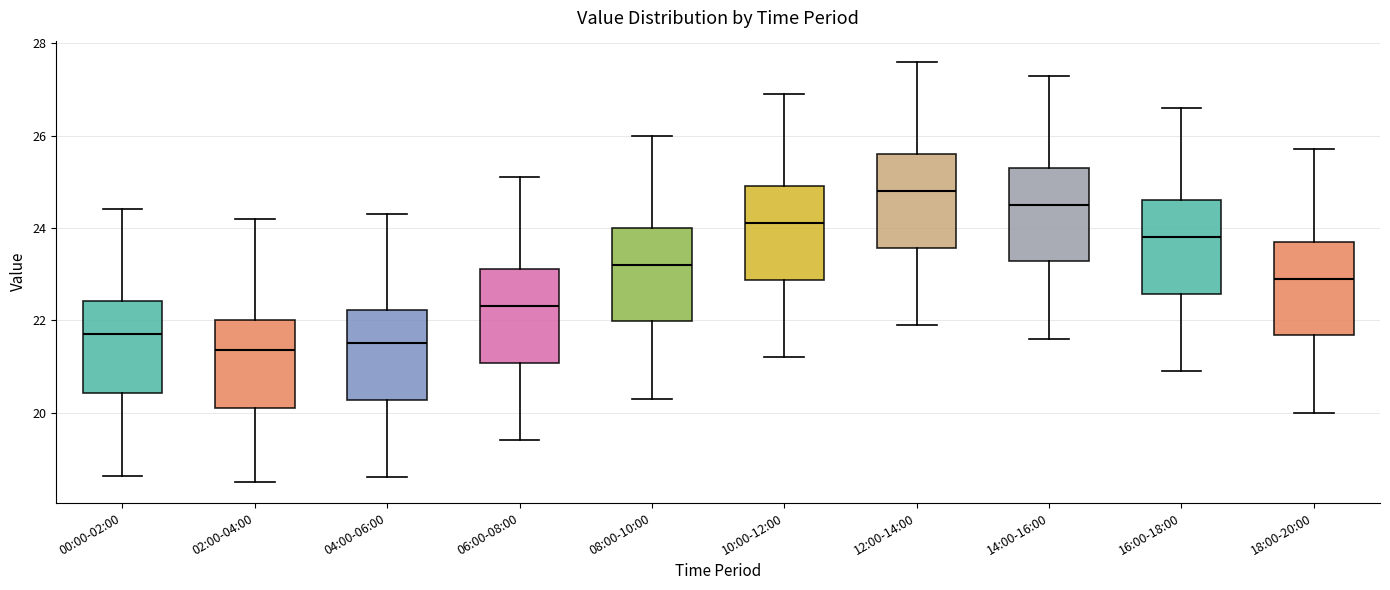

Reading left to right, transcribe this box plot: for each box, give where its median line is, the range the box spans, and where its two whiskers end, as read against the y-axis. The values are not printed on the chart, so give them approximately, as read against the axis.

00:00-02:00: median 21.8, box 20.4 to 22.4, whiskers 18.6 to 24.4
02:00-04:00: median 21.4, box 20.2 to 22.0, whiskers 18.6 to 24.2
04:00-06:00: median 21.6, box 20.2 to 22.2, whiskers 18.6 to 24.4
06:00-08:00: median 22.4, box 21.0 to 23.2, whiskers 19.4 to 25.2
08:00-10:00: median 23.2, box 22.0 to 24.0, whiskers 20.4 to 26.0
10:00-12:00: median 24.2, box 22.8 to 25.0, whiskers 21.2 to 27.0
12:00-14:00: median 24.8, box 23.6 to 25.6, whiskers 22.0 to 27.6
14:00-16:00: median 24.6, box 23.2 to 25.4, whiskers 21.6 to 27.4
16:00-18:00: median 23.8, box 22.6 to 24.6, whiskers 21.0 to 26.6
18:00-20:00: median 23.0, box 21.6 to 23.8, whiskers 20.0 to 25.8